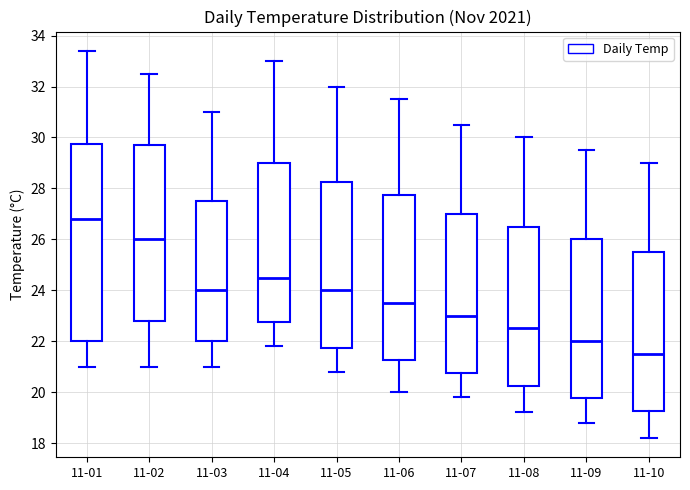

Reading left to right, read every box against the y-axis: the position of its median line, the range the box covers, and the ends of its whiskers. The values are not printed on the chart, so give them approximately, as read against the axis.

11-01: median 26.8, box 22.0 to 29.8, whiskers 21.0 to 33.4
11-02: median 26.0, box 22.8 to 29.8, whiskers 21.0 to 32.6
11-03: median 24.0, box 22.0 to 27.6, whiskers 21.0 to 31.0
11-04: median 24.6, box 22.8 to 29.0, whiskers 21.8 to 33.0
11-05: median 24.0, box 21.8 to 28.2, whiskers 20.8 to 32.0
11-06: median 23.6, box 21.2 to 27.8, whiskers 20.0 to 31.6
11-07: median 23.0, box 20.8 to 27.0, whiskers 19.8 to 30.6
11-08: median 22.6, box 20.2 to 26.6, whiskers 19.2 to 30.0
11-09: median 22.0, box 19.8 to 26.0, whiskers 18.8 to 29.6
11-10: median 21.6, box 19.2 to 25.6, whiskers 18.2 to 29.0